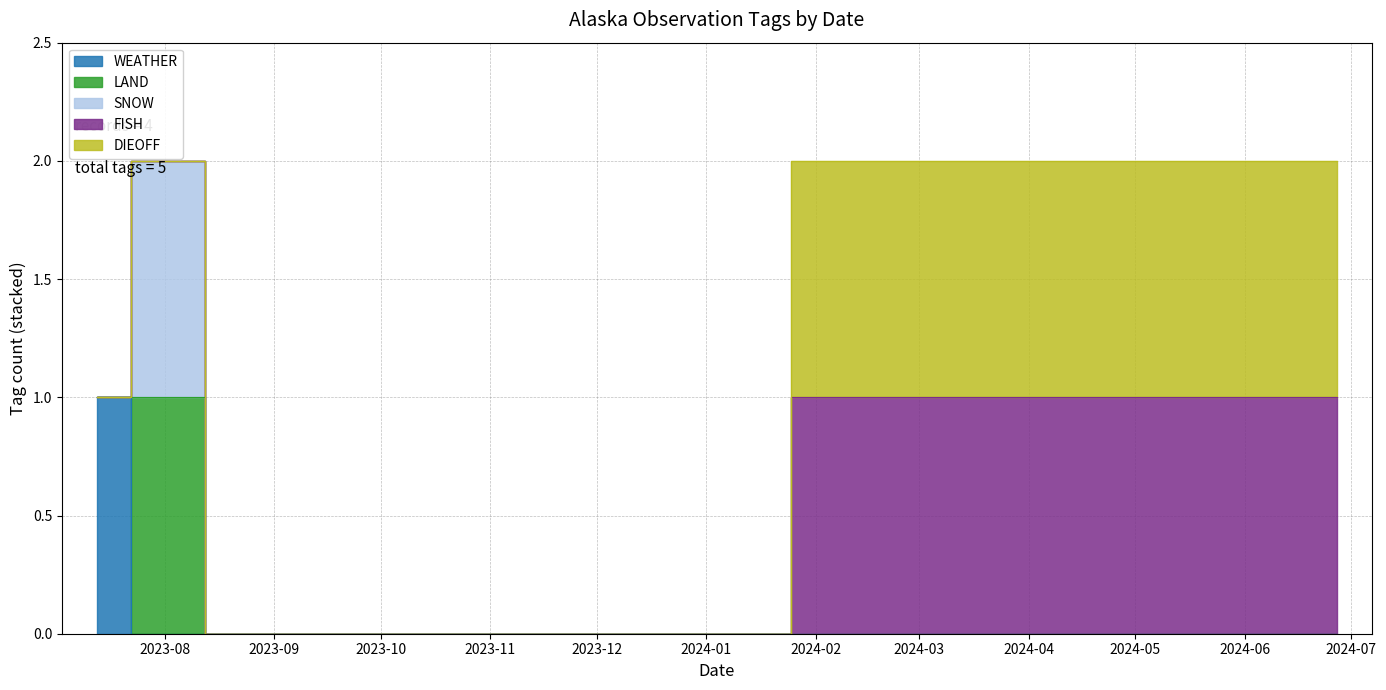

Reading right to left, list all the values displayed in this chart.

WEATHER: 2023-07-13=1	2023-08-01=0	2023-08-24=0	2024-06-27=0
LAND: 2023-07-13=0	2023-08-01=1	2023-08-24=0	2024-06-27=0
SNOW: 2023-07-13=0	2023-08-01=1	2023-08-24=0	2024-06-27=0
FISH: 2023-07-13=0	2023-08-01=0	2023-08-24=0	2024-06-27=1
DIEOFF: 2023-07-13=0	2023-08-01=0	2023-08-24=0	2024-06-27=1